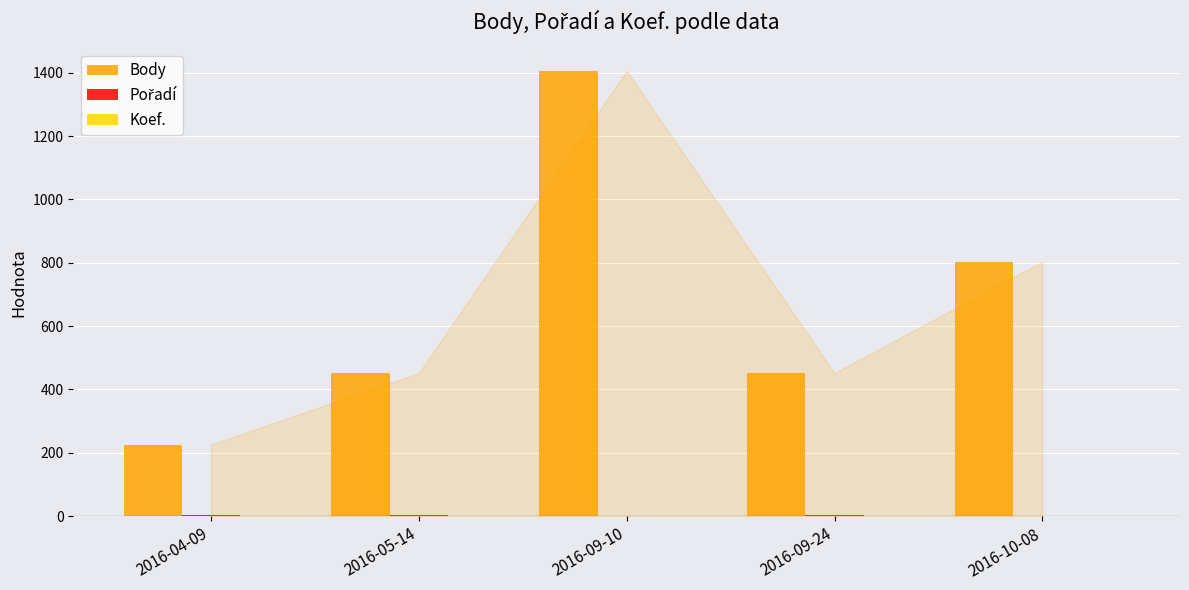

Are the bars grouped side by side (vs. stacked)?

Yes